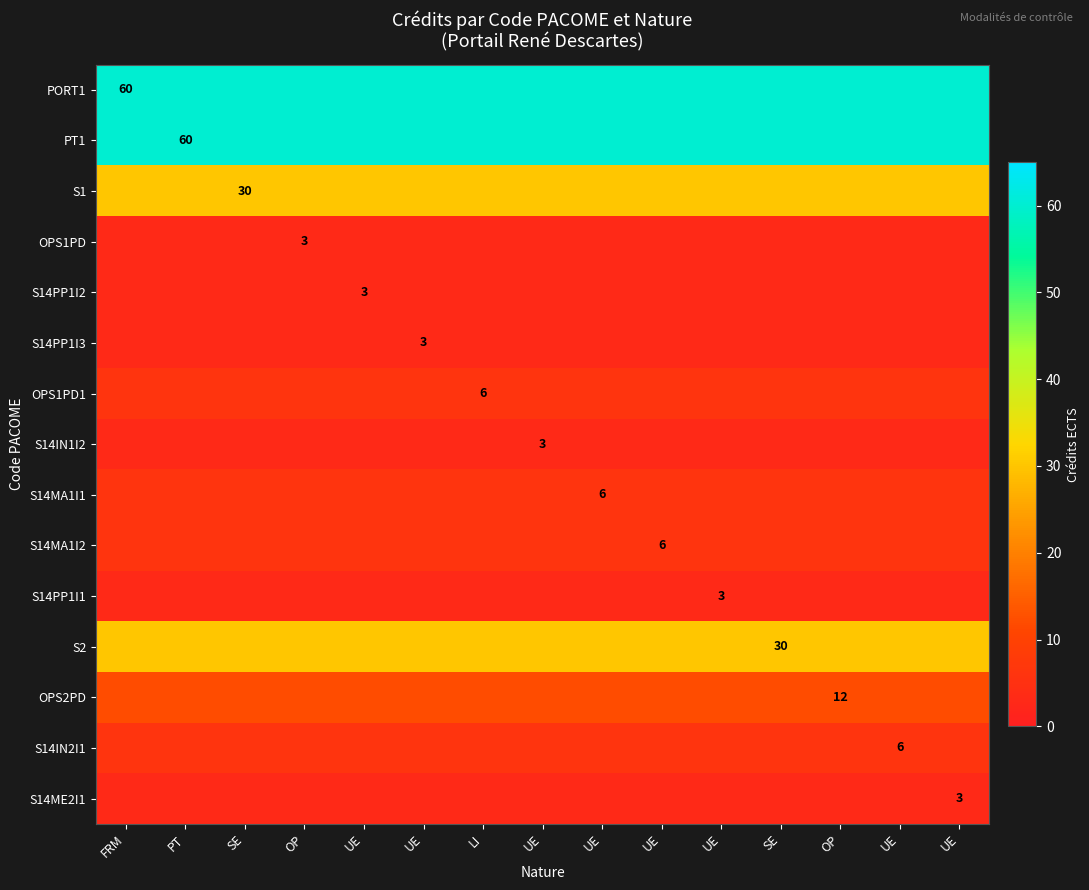

The value of OPS2PD at SE is 7. True or false?

False